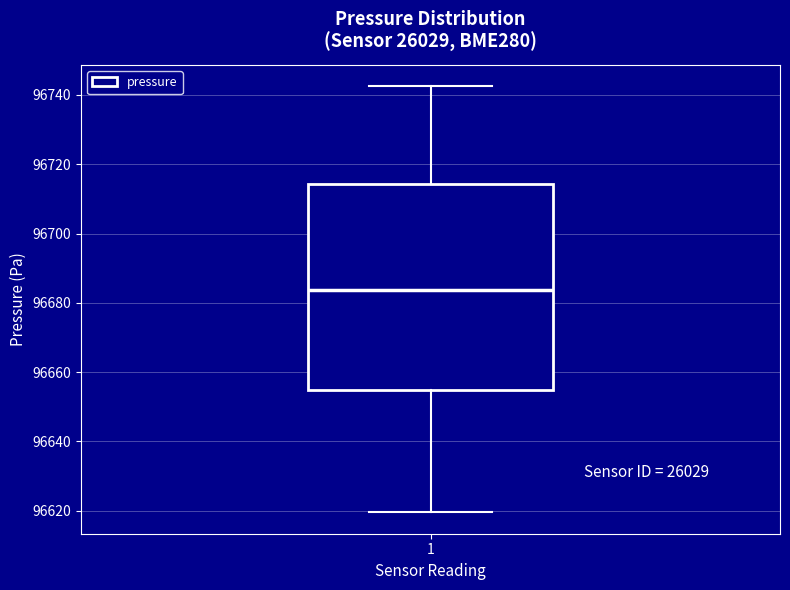

Transcribe this box plot: give where the median line is, the range the box spans, and where the two whiskers end, as read against the y-axis. The values are not printed on the chart, so give them approximately, as read against the axis.

median 96684, box 96654 to 96714, whiskers 96620 to 96742